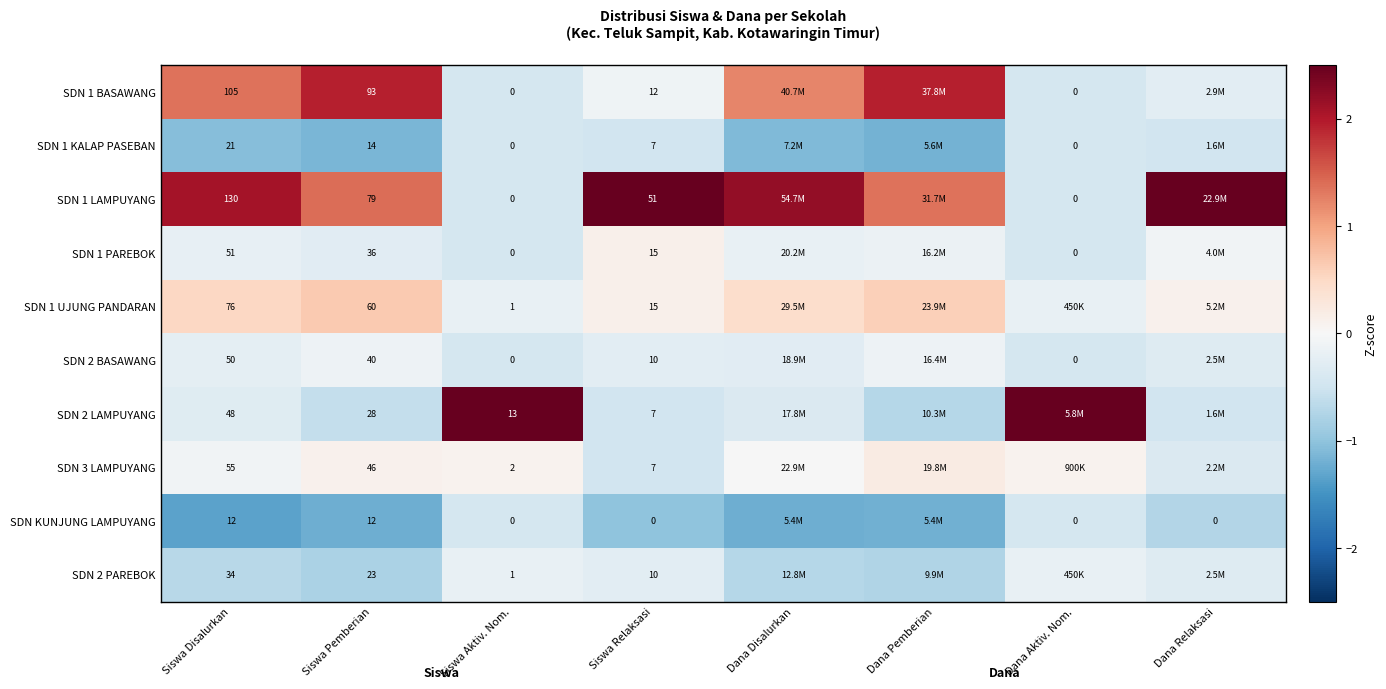

Is the value of SDN KUNJUNG LAMPUYANG at Dana Relaksasi greater than the value of SDN 1 UJUNG PANDARAN at Siswa Relaksasi?

No